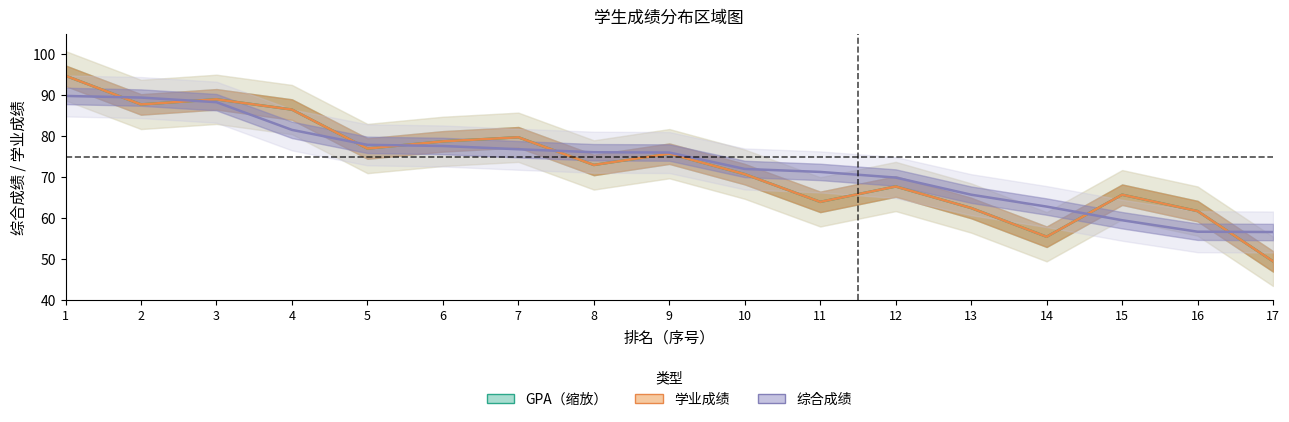

How many series are shown in this chart?

3